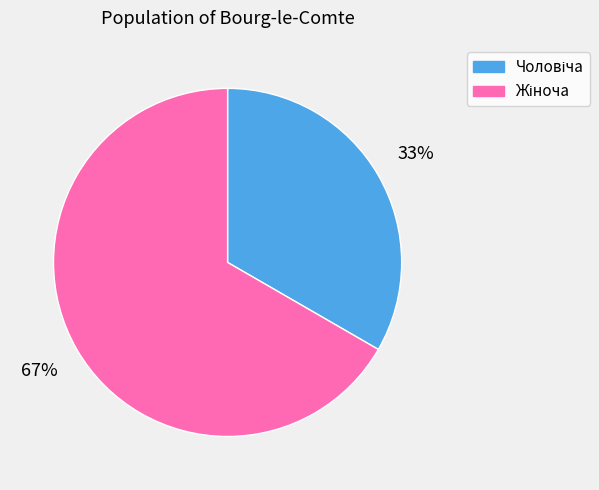

To the nearest percent, what is the average slice percentage?

50%